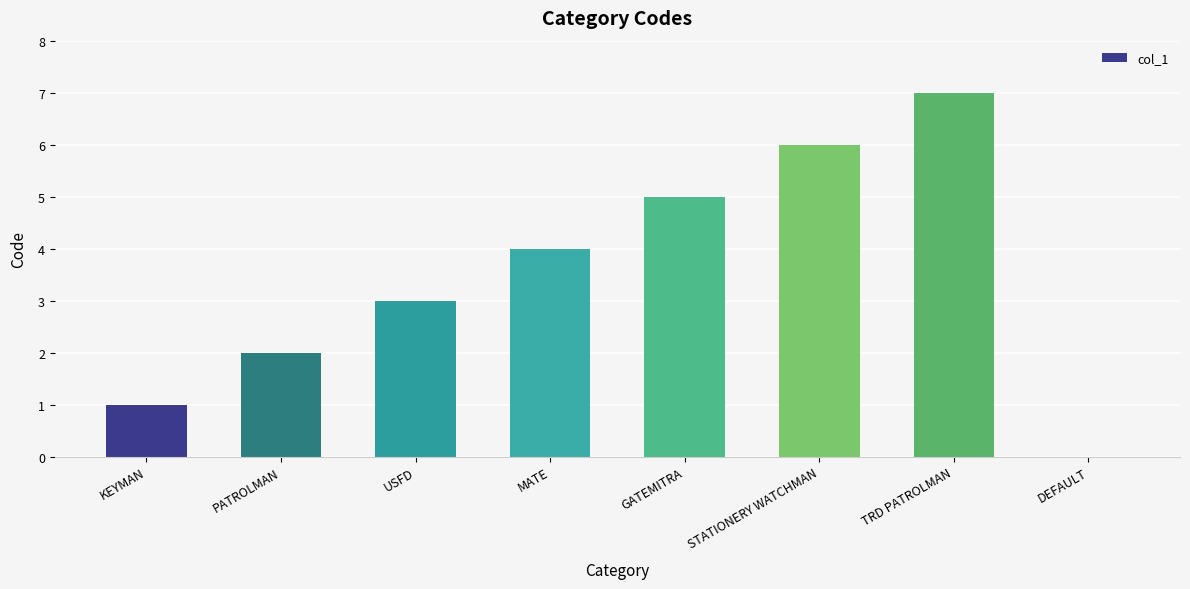

What is the greatest value displayed?

7